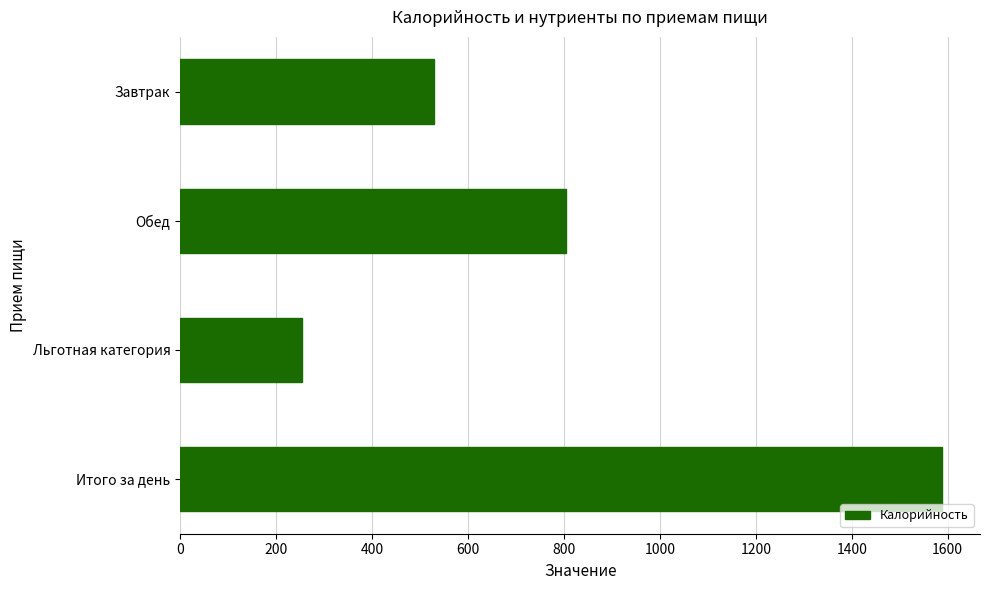

What is the change in value from Льготная категория to Итого за день?

+1334